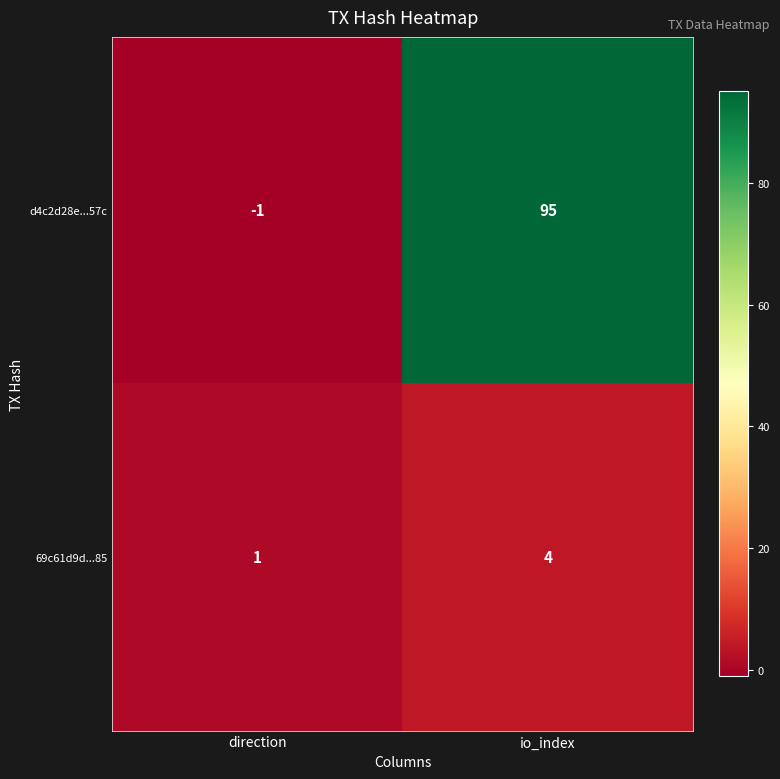

Is it true that 69c61d9d...85 equals 4 at io_index?

True